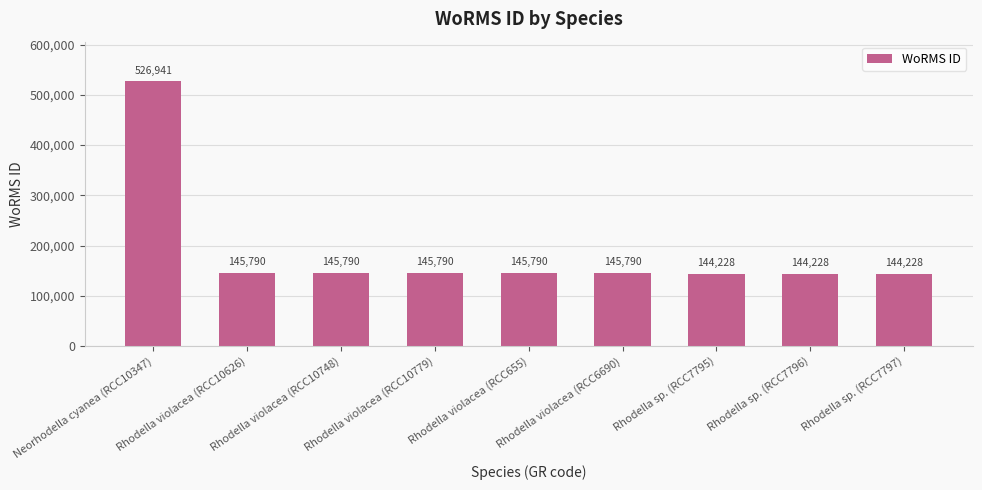

At which label does the data first exceed 145790?

Neorhodella cyanea (RCC10347)